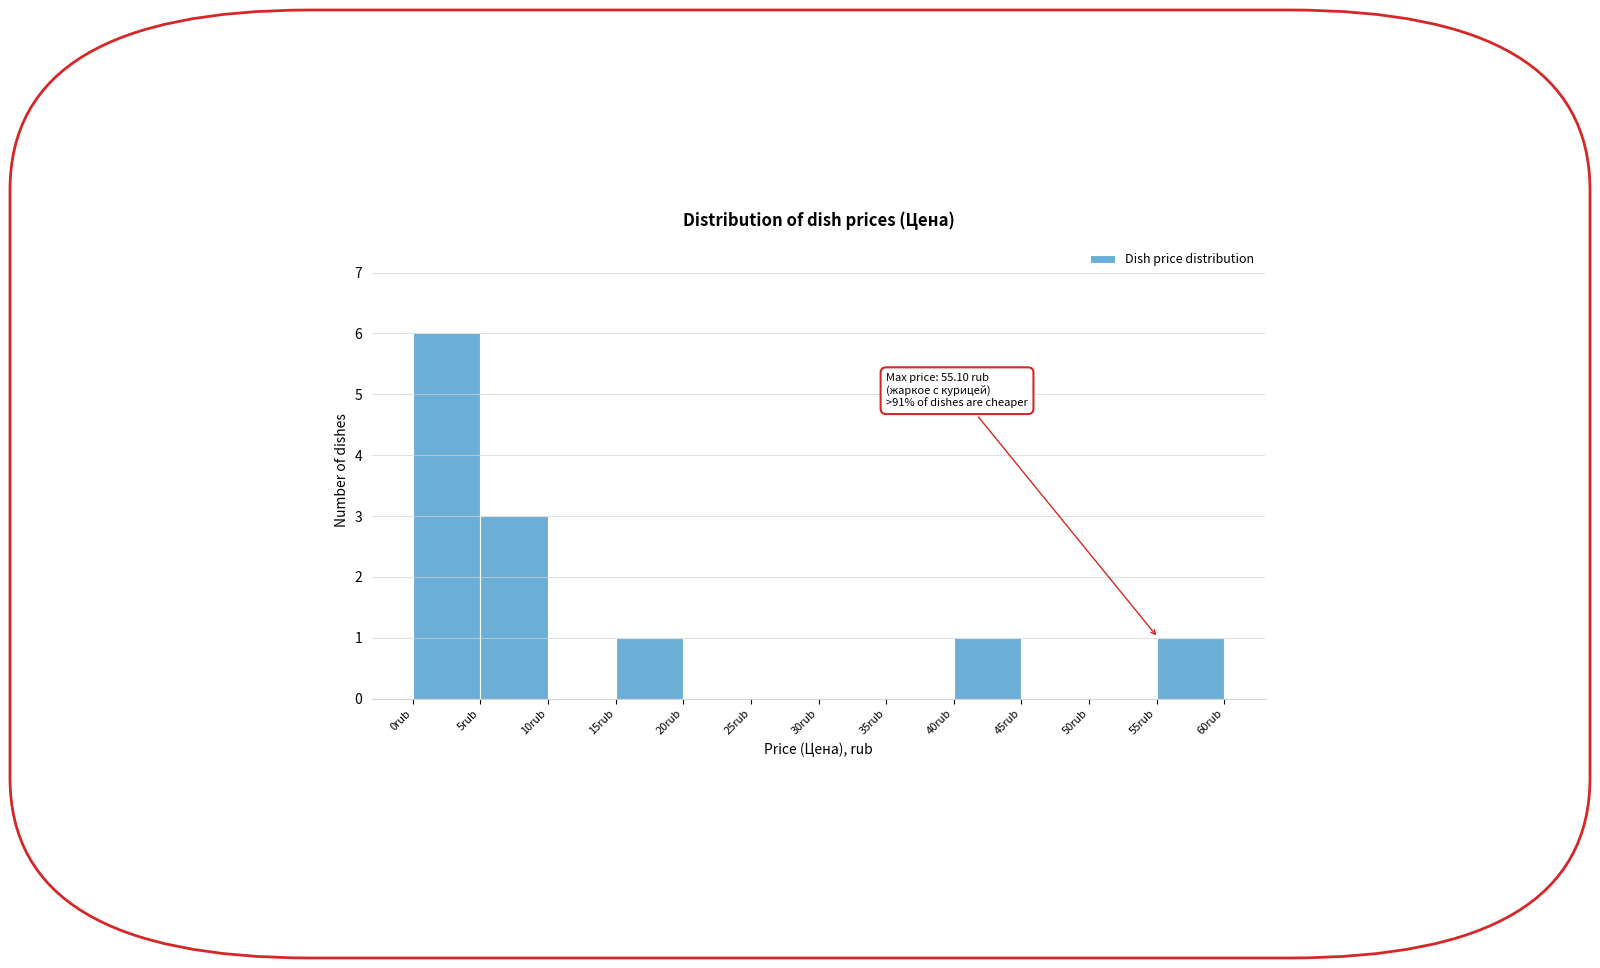

Over which range of the x-axis is the bar tallest?

0 to 5